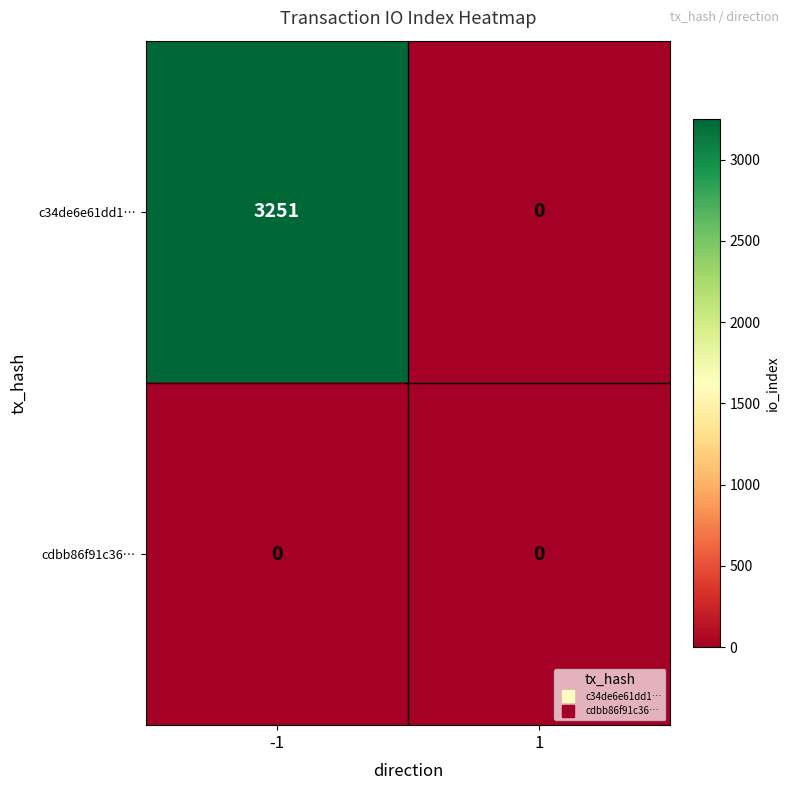

Which category has the highest value across all series?

-1